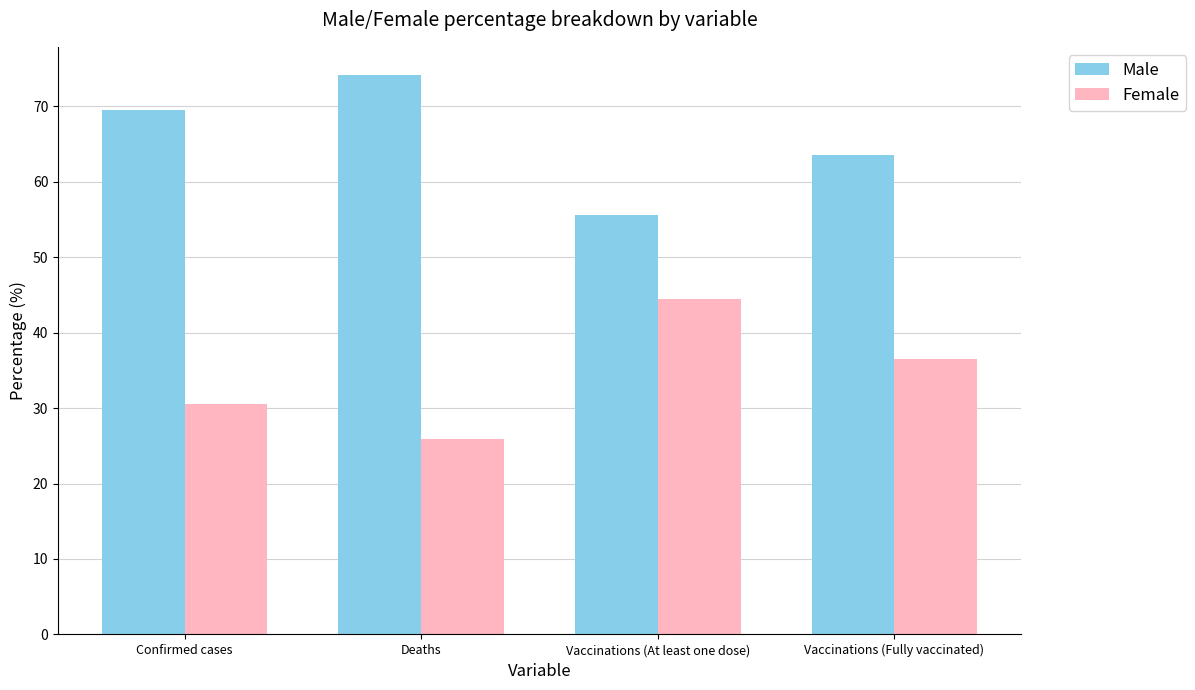

What is the difference between the maximum and minimum values in the Male series?

18.6